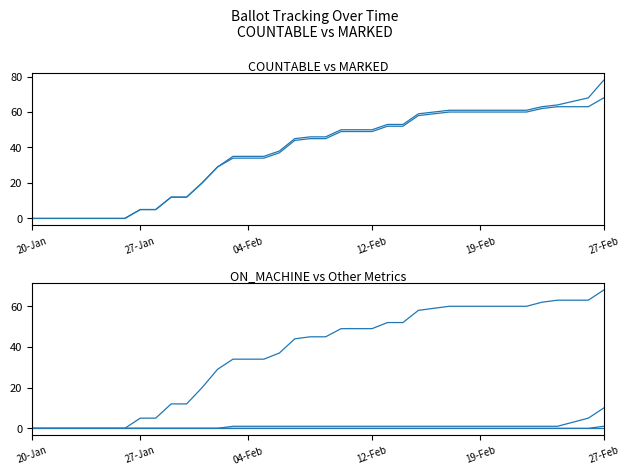

Is it true that MILITARY_COUNTABLE equals 0 at 27-Jan?

False